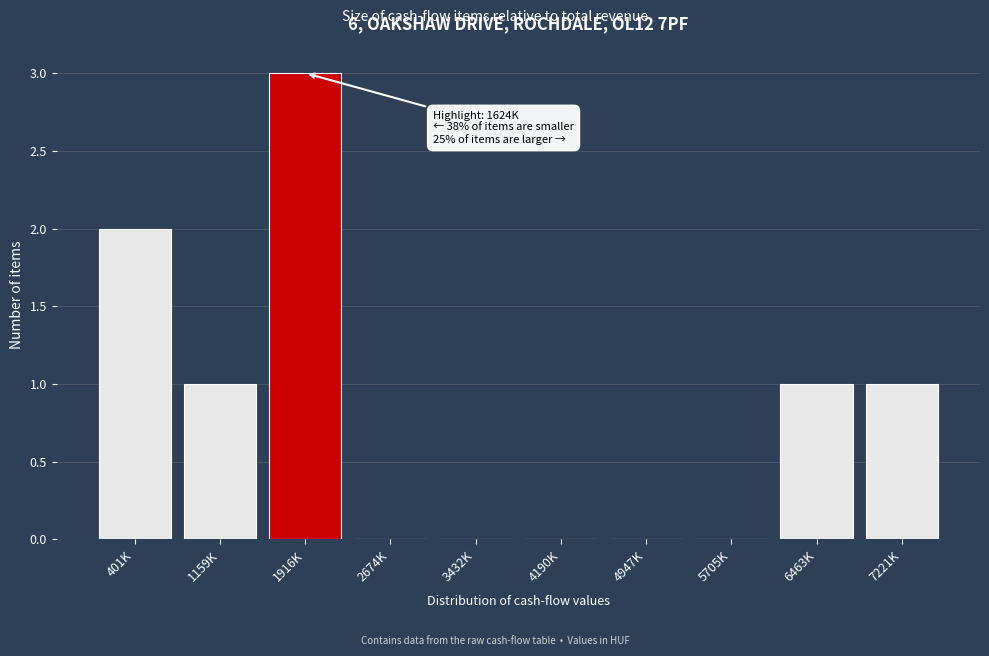

Reading left to right, list all the values displayed in this chart.

401K=2	1159K=1	1916K=3	2674K=0	3432K=0	4190K=0	4947K=0	5705K=0	6463K=1	7221K=1